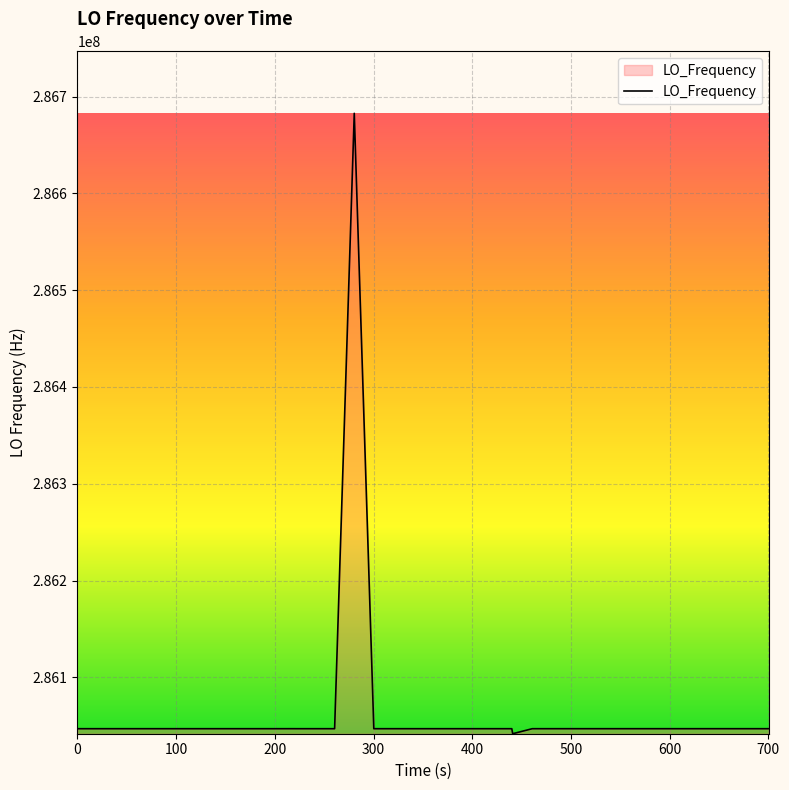

What is the difference between the maximum and minimum values?

640877.1